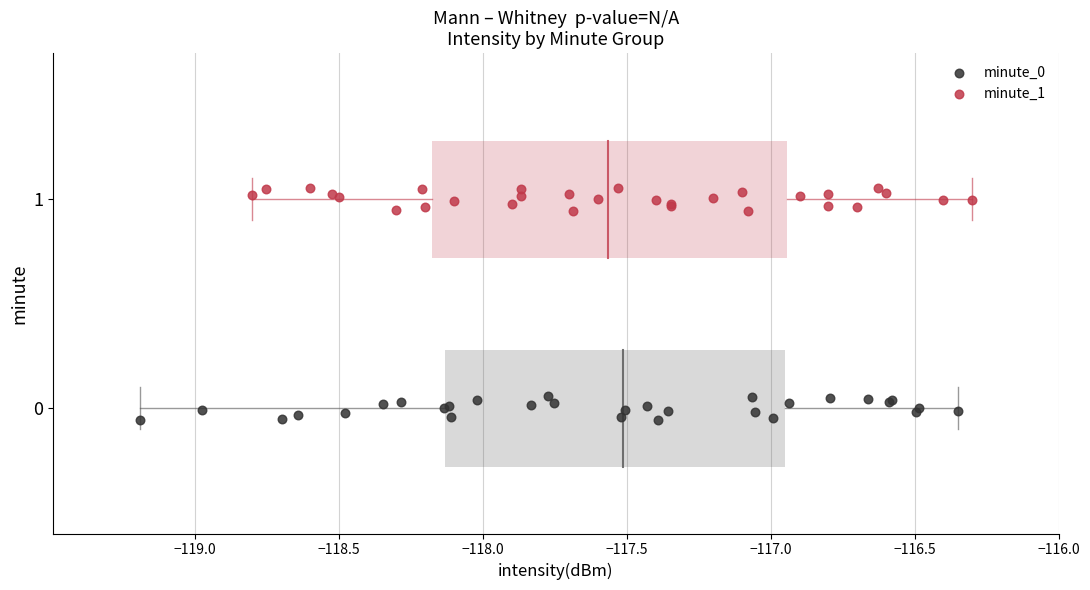

Which series reaches the maximum Y coordinate?

minute_1